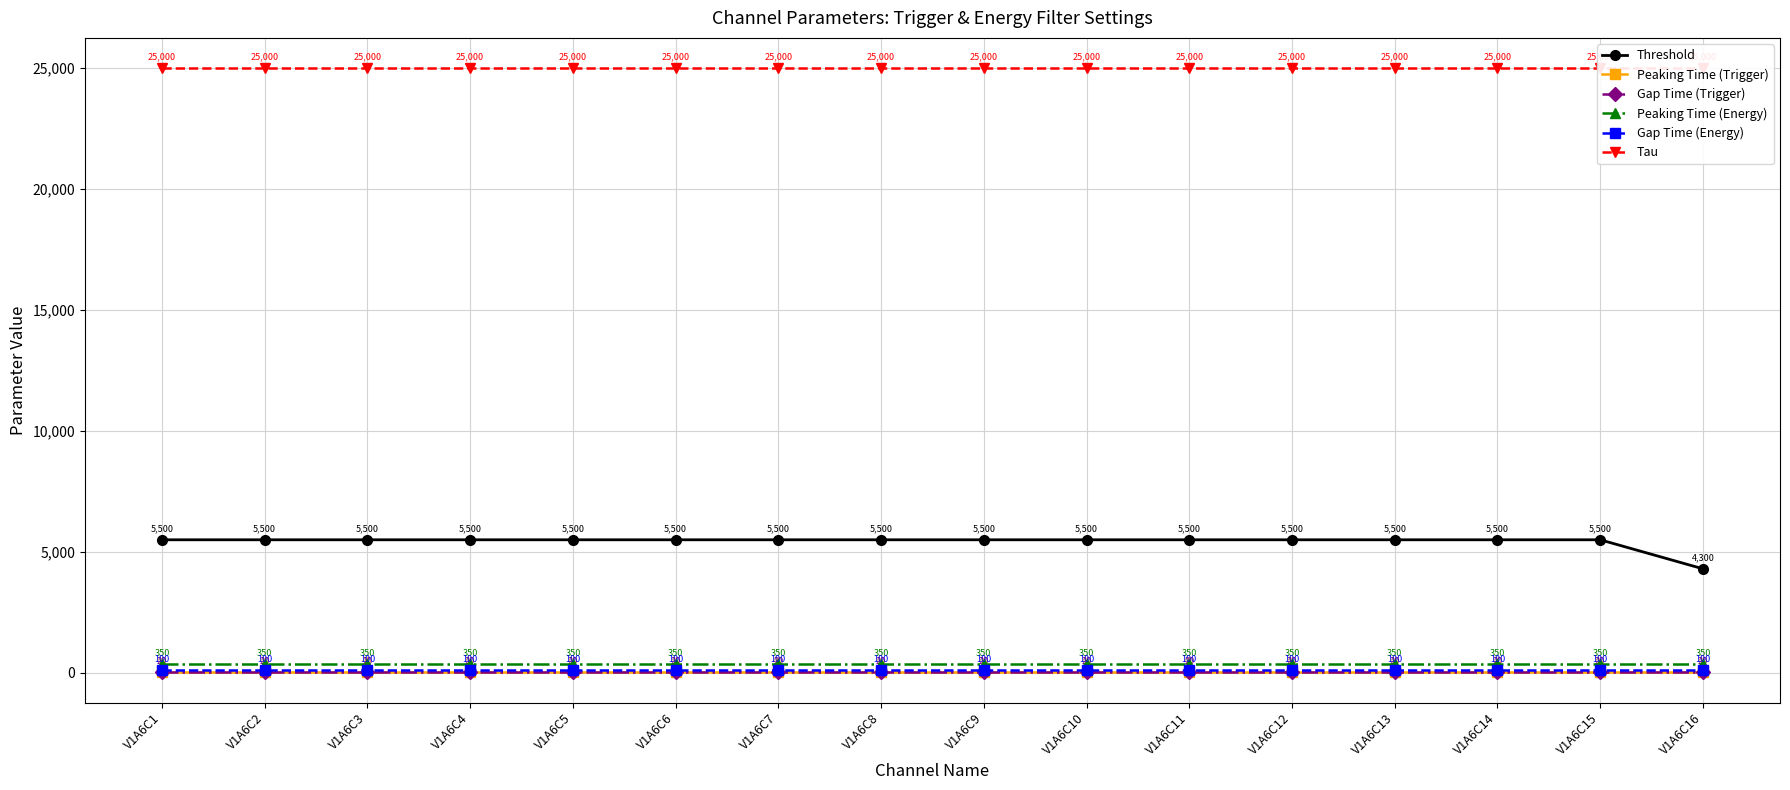

Reading left to right, transcribe all the data shown in this chart.

Threshold: 5500	5500	5500	5500	5500	5500	5500	5500	5500	5500	5500	5500	5500	5500	5500	4300
Peaking Time (Trigger): 40	40	40	40	40	40	40	40	40	40	40	40	40	40	40	40
Gap Time (Trigger): 20	20	20	20	20	20	20	20	20	20	20	20	20	20	20	20
Peaking Time (Energy): 350	350	350	350	350	350	350	350	350	350	350	350	350	350	350	350
Gap Time (Energy): 100	100	100	100	100	100	100	100	100	100	100	100	100	100	100	100
Tau: 25000	25000	25000	25000	25000	25000	25000	25000	25000	25000	25000	25000	25000	25000	25000	25000